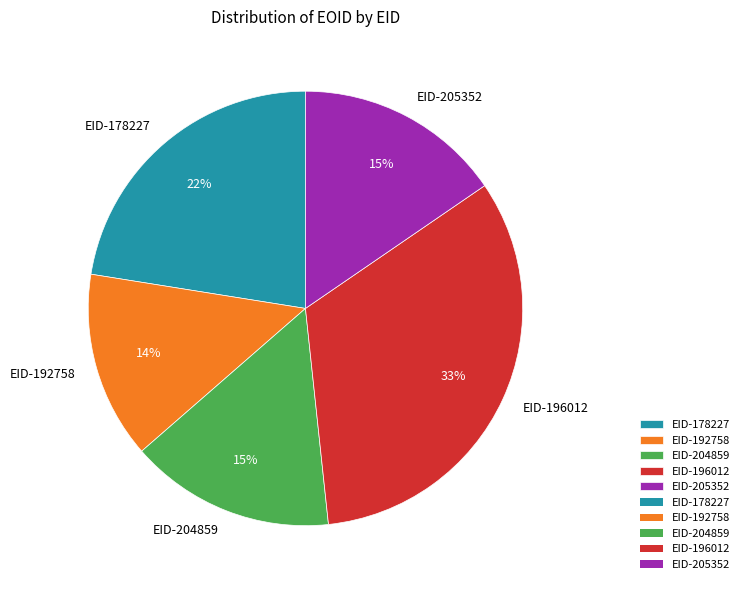

Does EID-205352 account for over 50% of the chart?

No